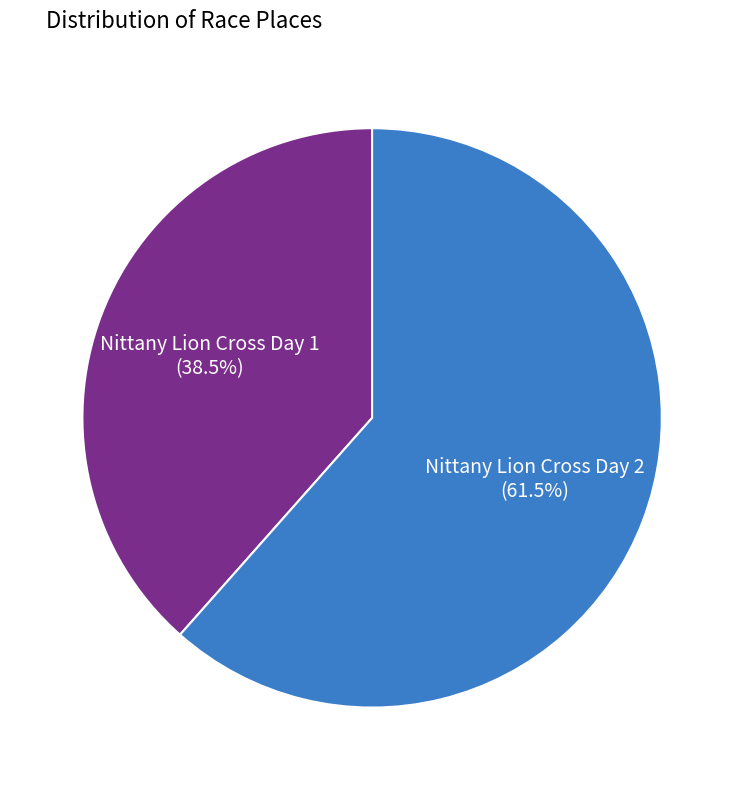

Is there any slice that represents more than half of the pie?

Yes